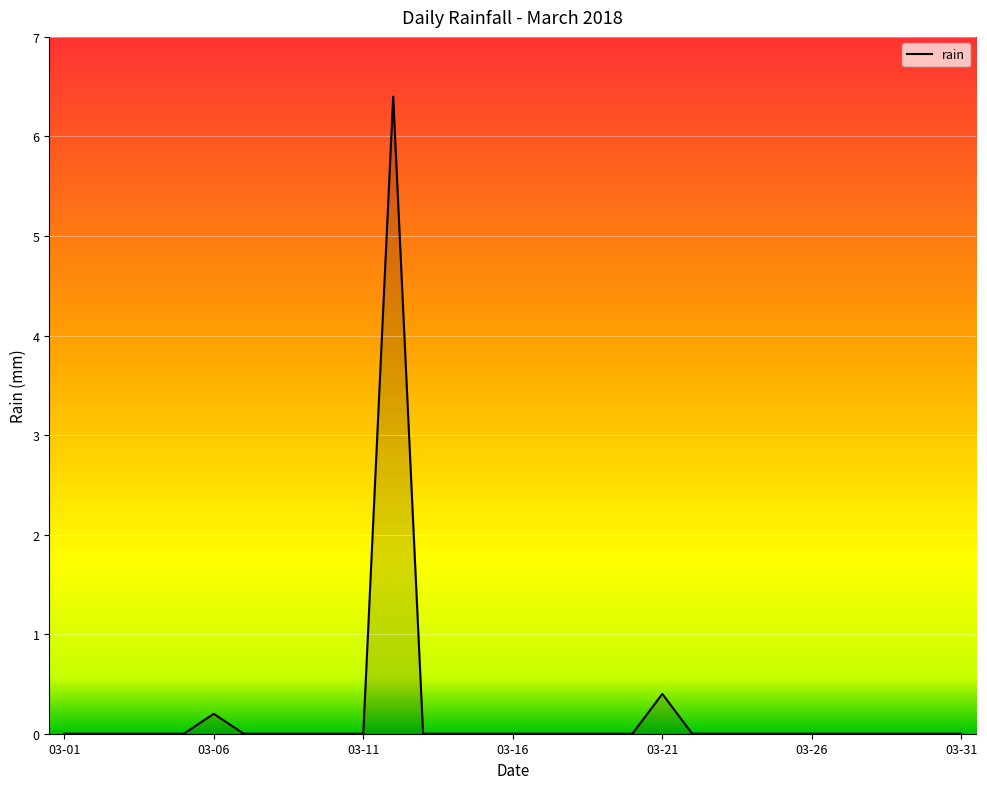

What is the greatest value displayed?

6.4